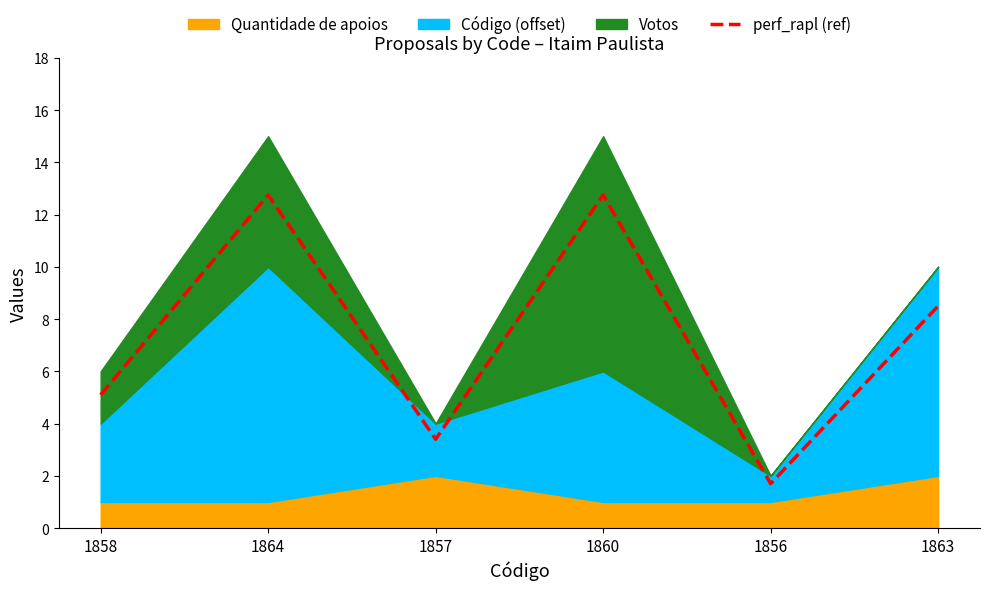

Which has a higher value, 1864 or 1860?

1864